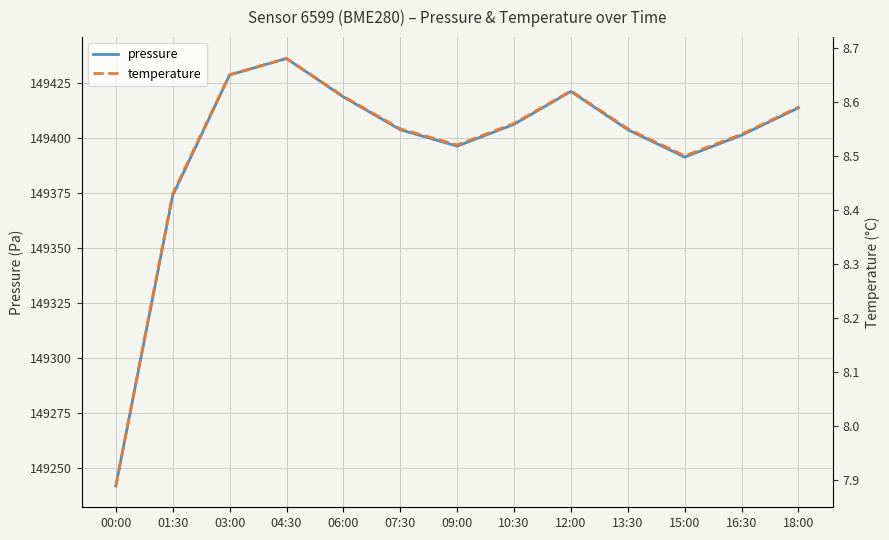

True or false: temperature has a value of 8.7 at 04:30.

True